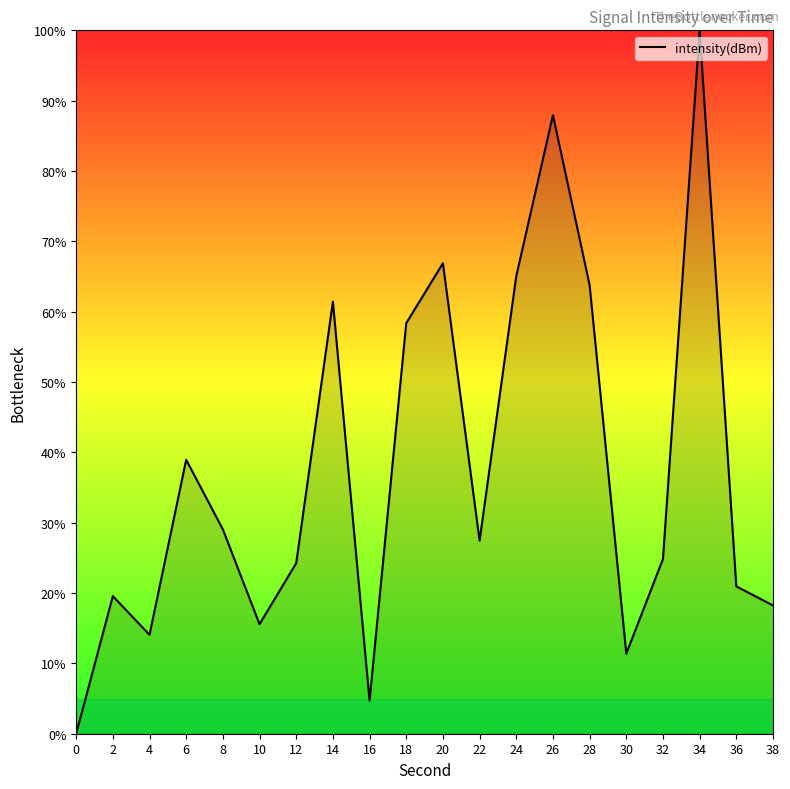

What is the greatest value displayed?

100.0